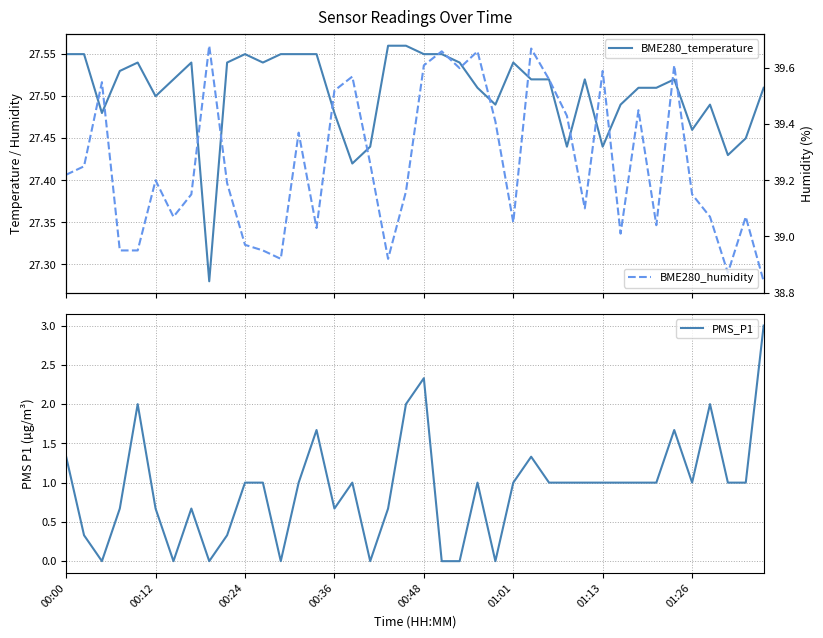

How many categories are shown in the chart?

40